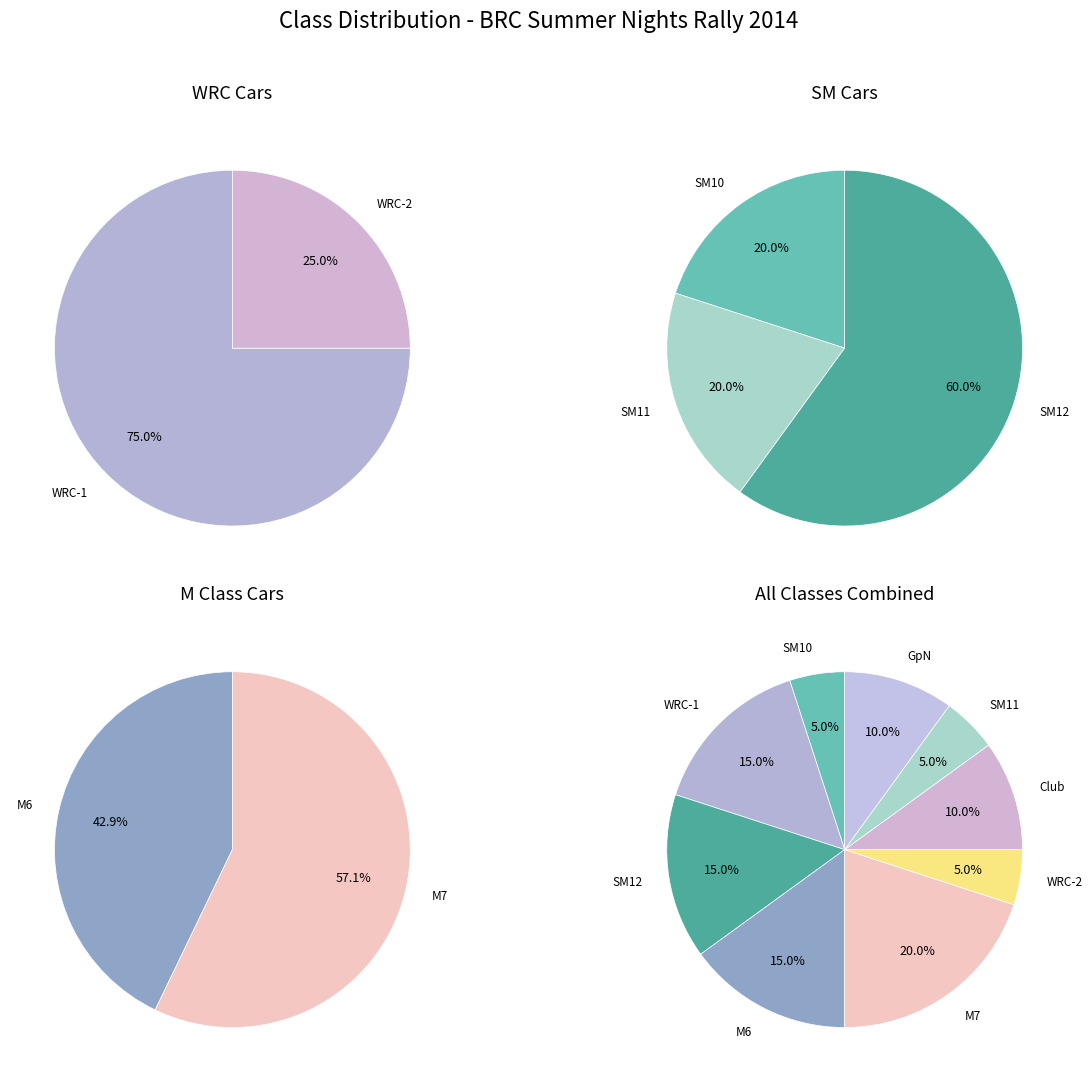

What portion of the pie excludes M7?

80.0%